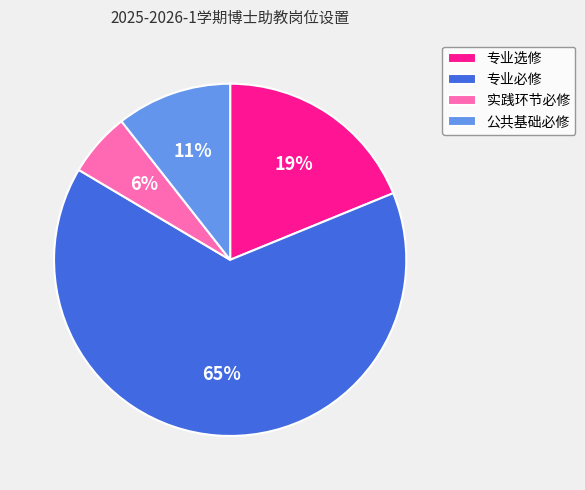

Approximately how many times larger is the value at 专业必修 compared to 专业选修?

3.4